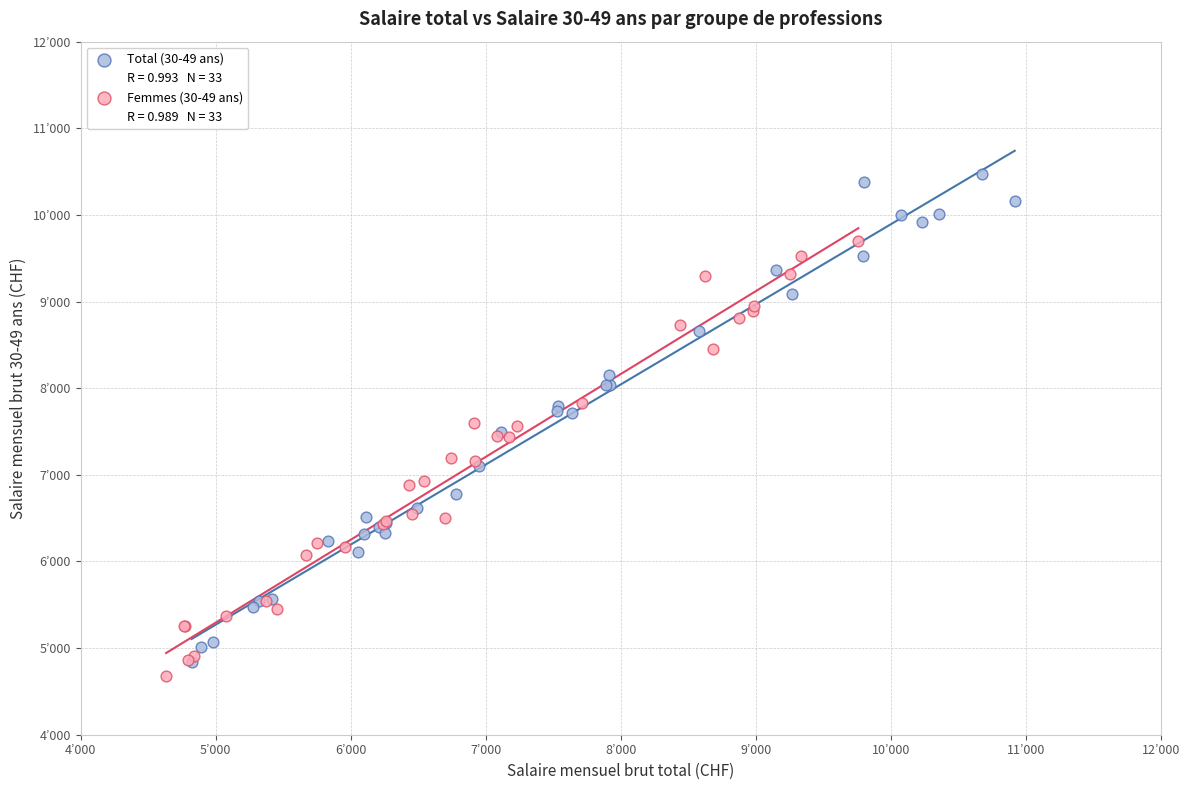

Which series contains the lowest Y value?

Femmes (30-49 ans)